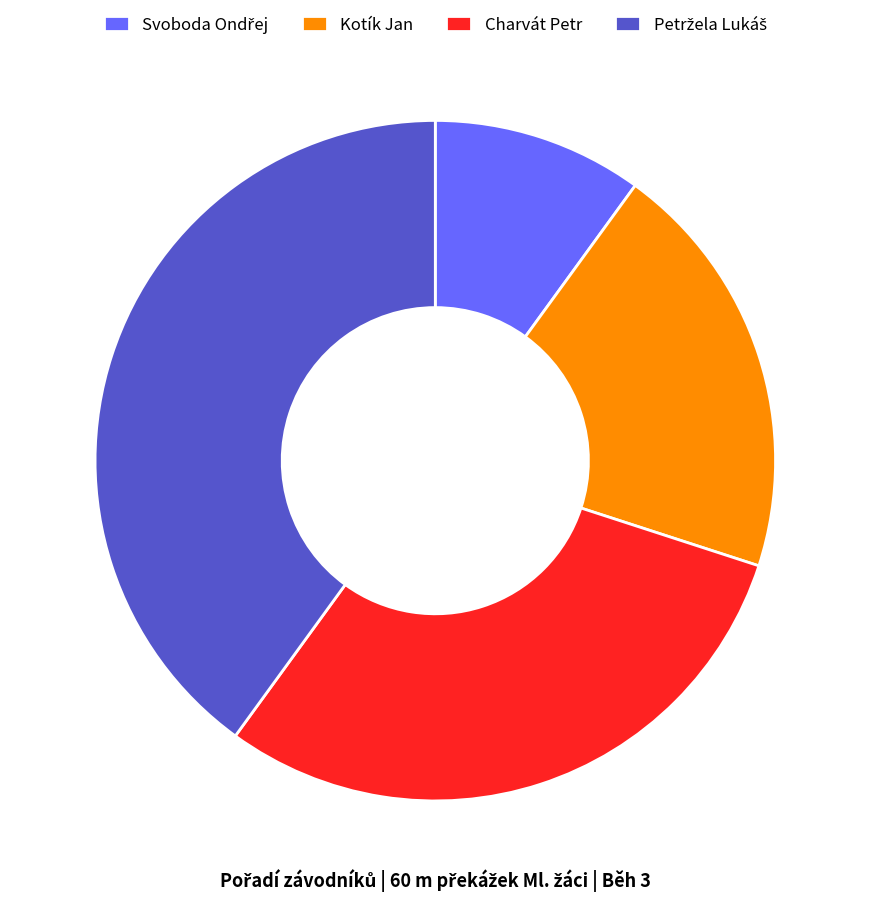

How many segments does this pie chart have?

4